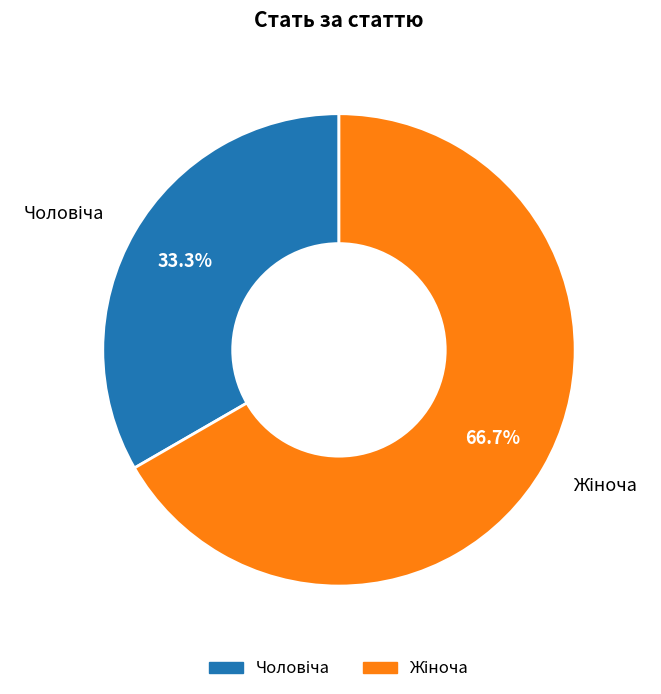

Is there a majority slice in this chart?

Yes